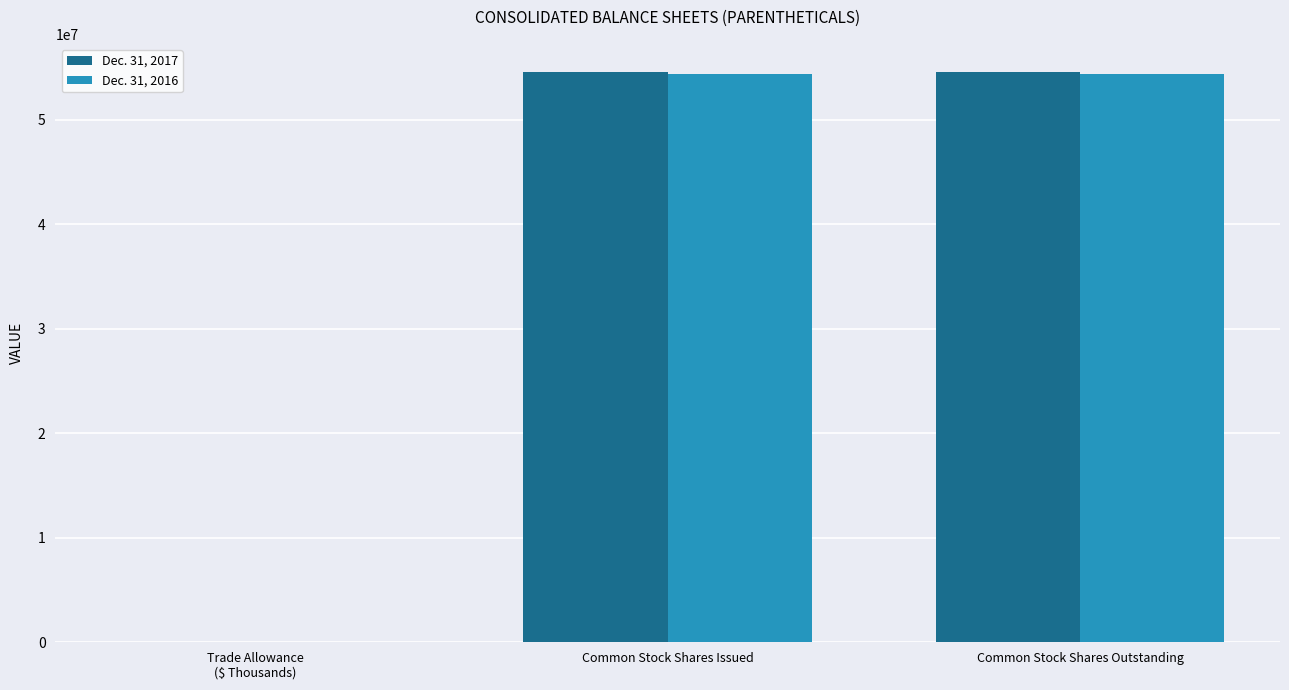

Is it true that Dec. 31, 2016 equals 275 at Trade Allowance
($ Thousands)?

True